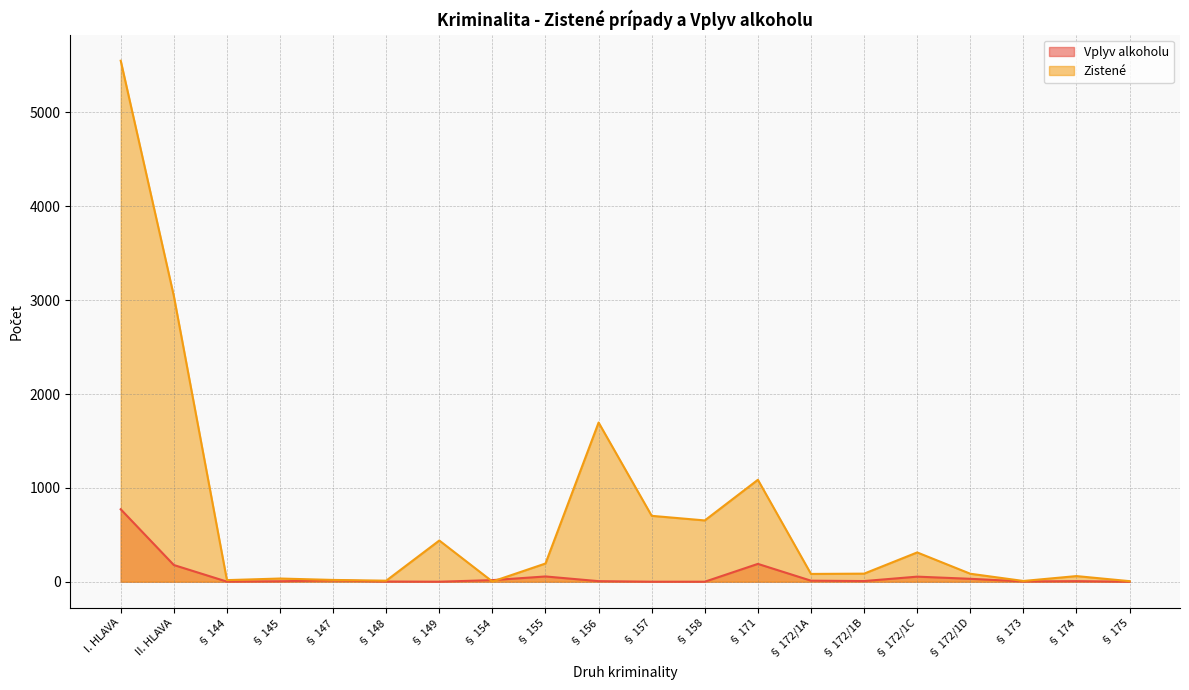

What is the label of the 19th point from the right?

II. HLAVA